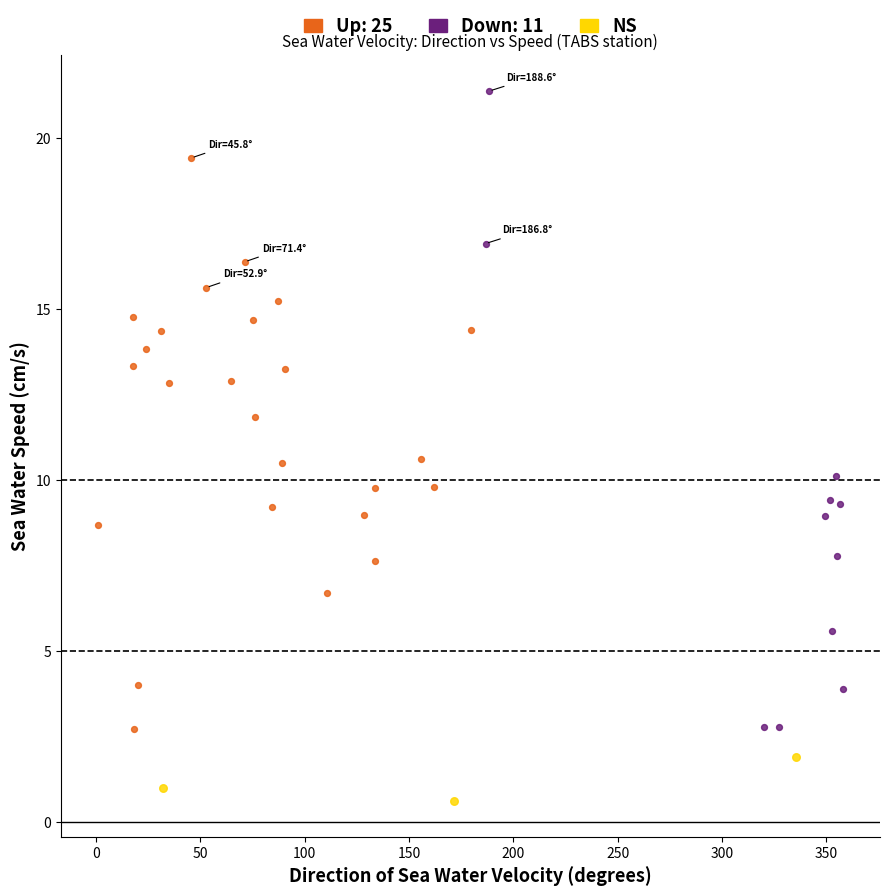

Which series contains the lowest Y value?

NS